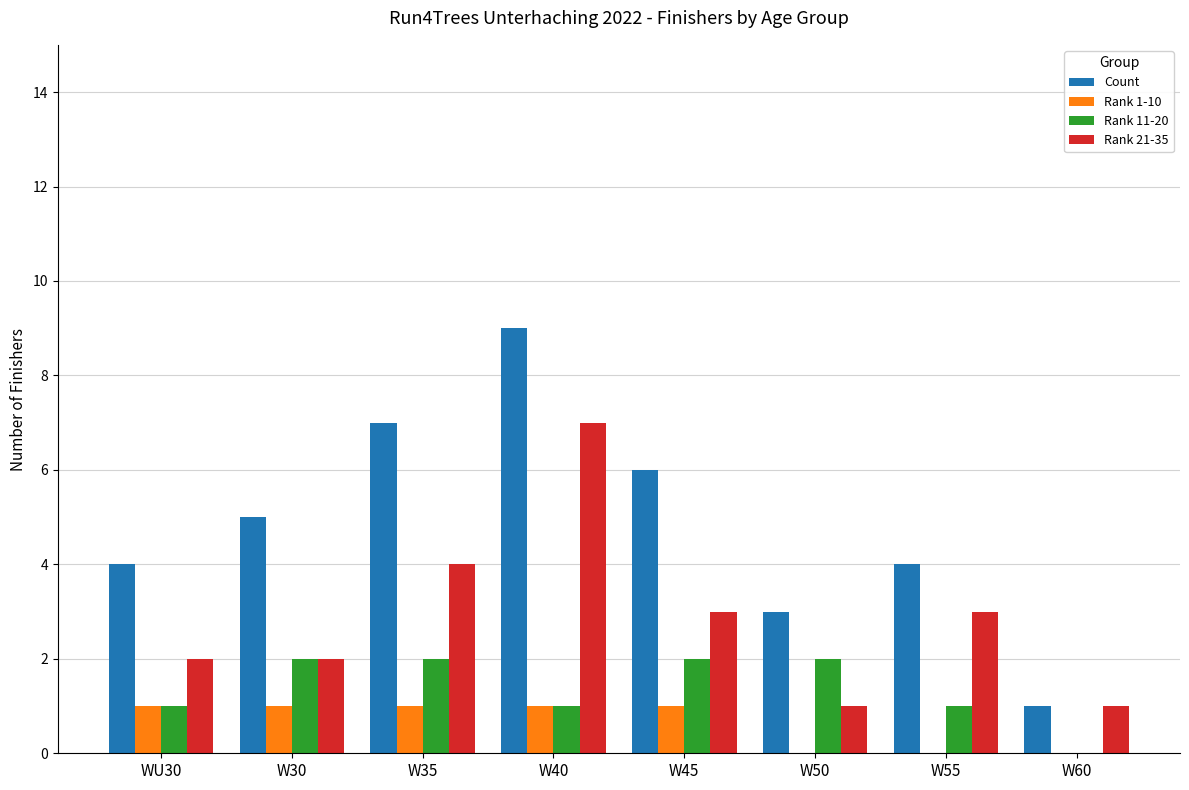

The value of Rank 21-35 at W55 is 3. True or false?

True